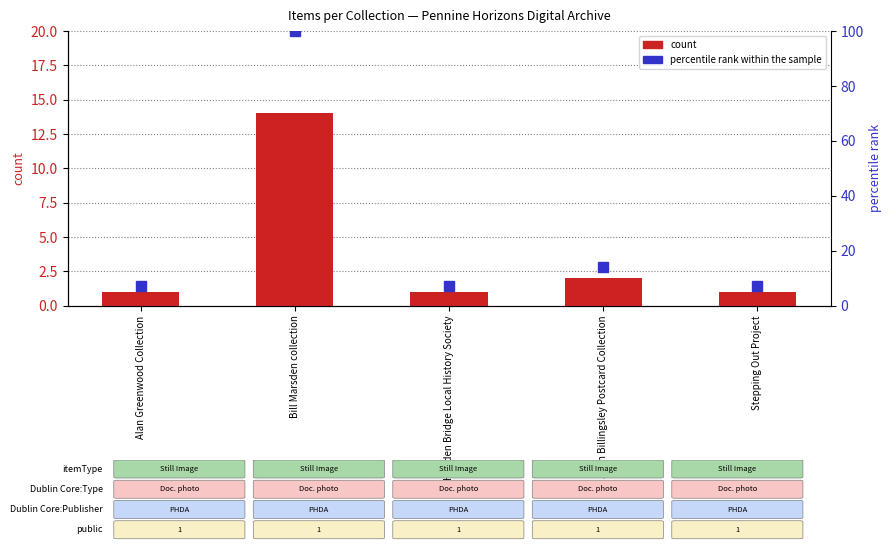

What is the total value across all series at Stepping Out Project?

8